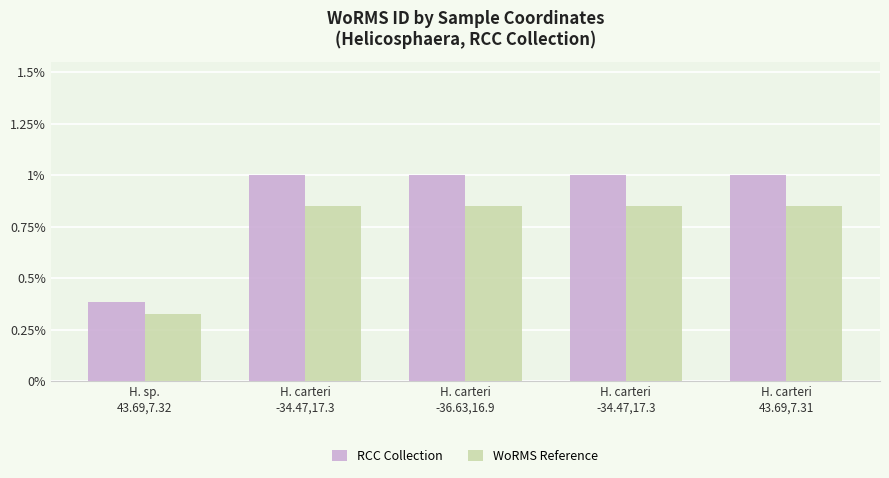

The WoRMS Reference series shows 0.3 at H. carteri
-34.47,17.3. True or false?

False